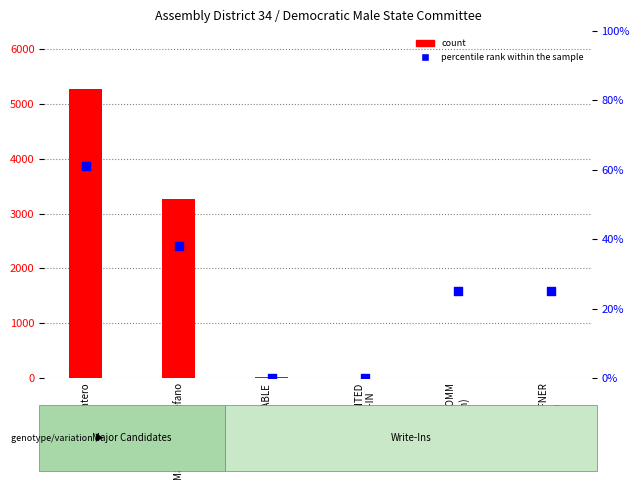

Which series contains the highest Y value?

count